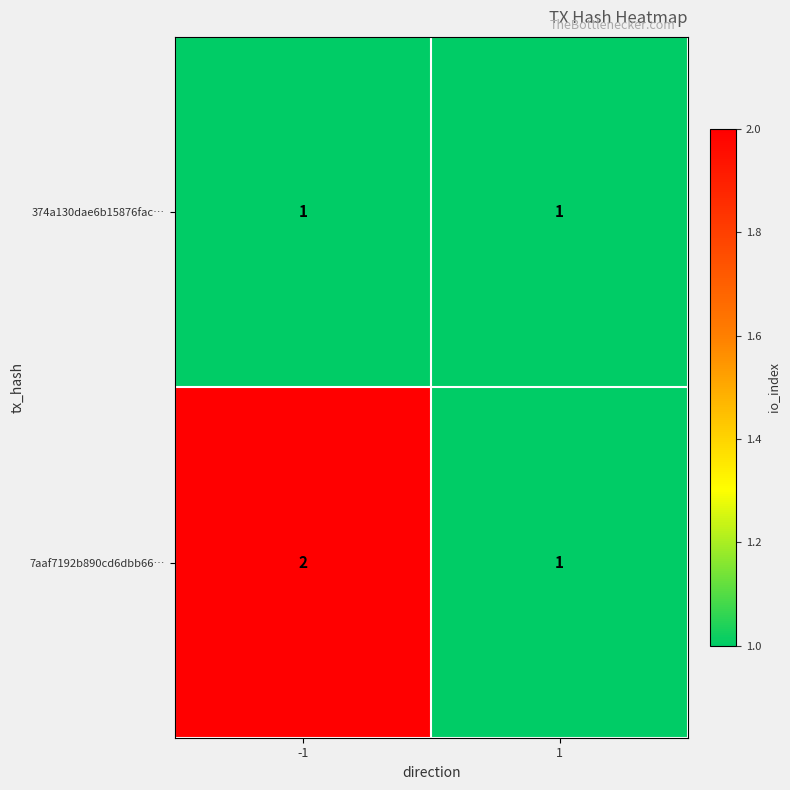

Which series has the widest spread of values?

7aaf7192b890cd6dbb66…